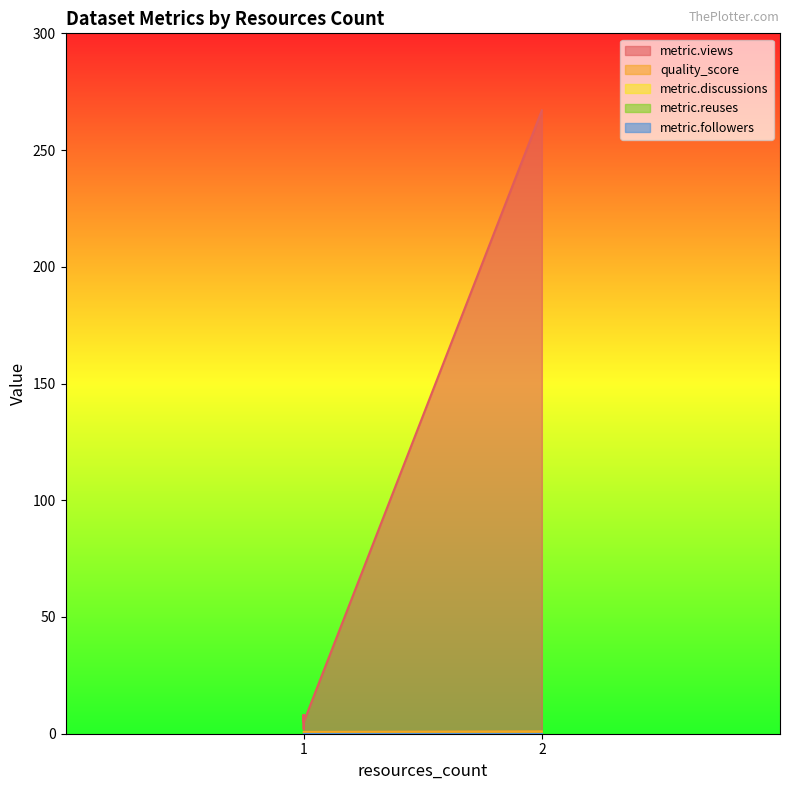

Reading left to right, list all the values displayed in this chart.

metric.views: 1=8.0	1=2.0	1=8.0	1=5.0	2=267.0
quality_score: 1=0.8	1=0.8	1=0.8	1=0.8	2=1.0
metric.discussions: 1=0.0	1=0.0	1=0.0	1=0.0	2=0.0
metric.reuses: 1=0.0	1=0.0	1=0.0	1=0.0	2=0.0
metric.followers: 1=0.0	1=0.0	1=0.0	1=0.0	2=0.0